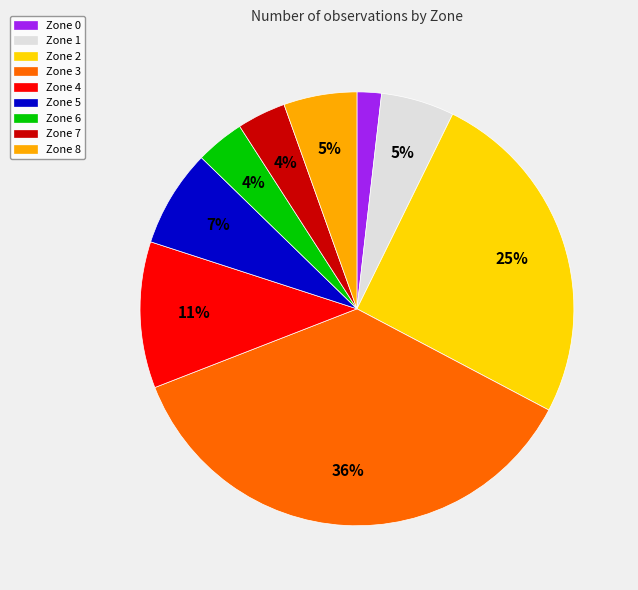

Approximately how many times larger is the value at Zone 6 compared to Zone 0?

2.0